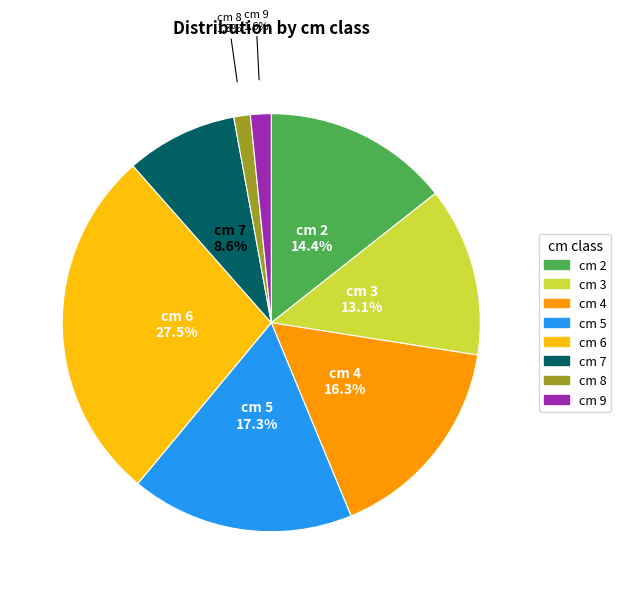

Is there any slice that represents more than half of the pie?

No